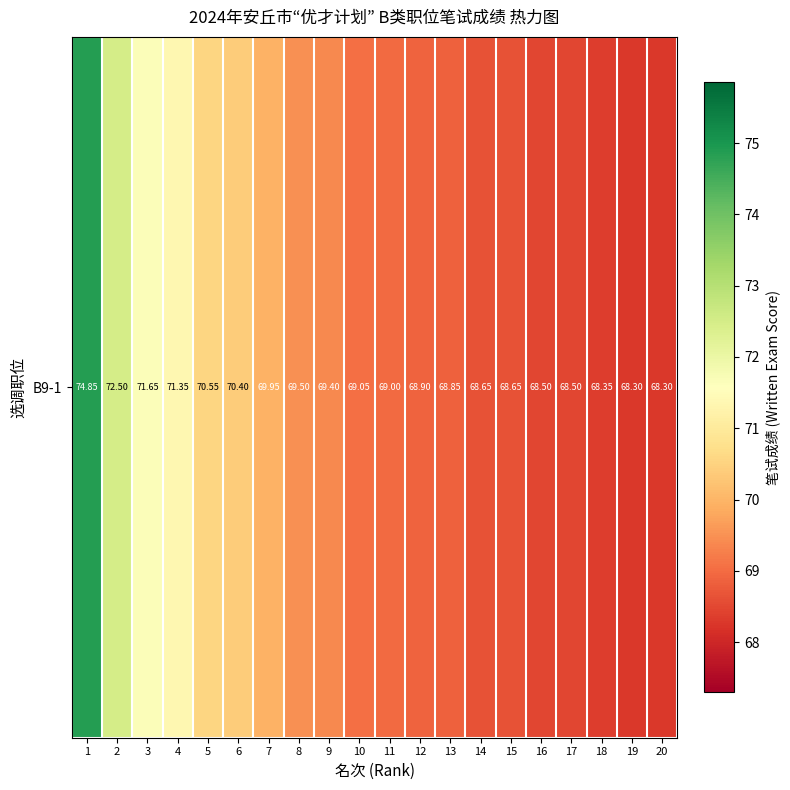

List the labels in order of value, smallest first.

19, 20, 18, 16, 17, 14, 15, 13, 12, 11, 10, 9, 8, 7, 6, 5, 4, 3, 2, 1